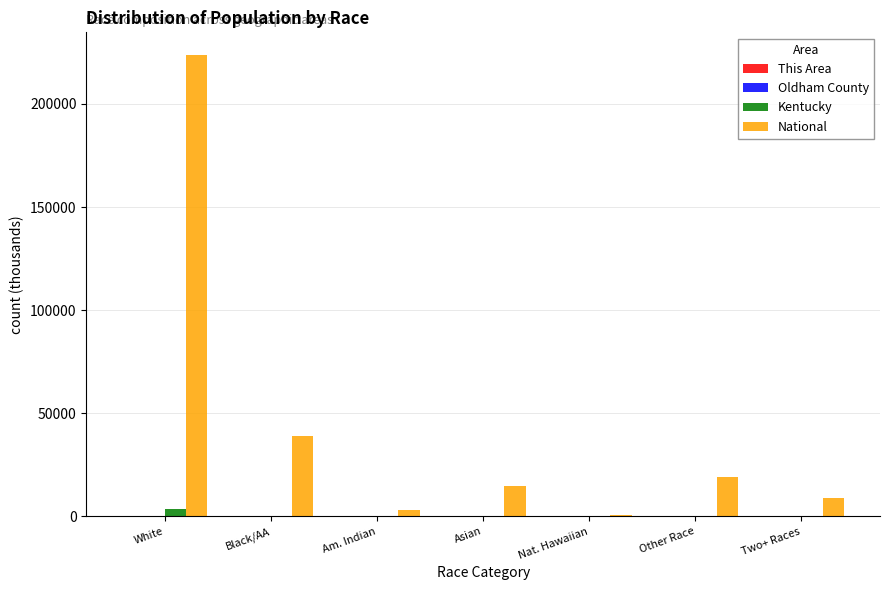

How many groups of bars are there?

7